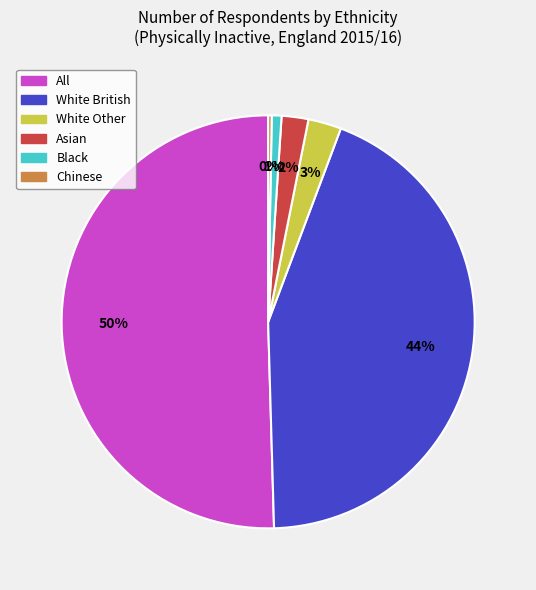

Between Asian and All, which is larger?

All